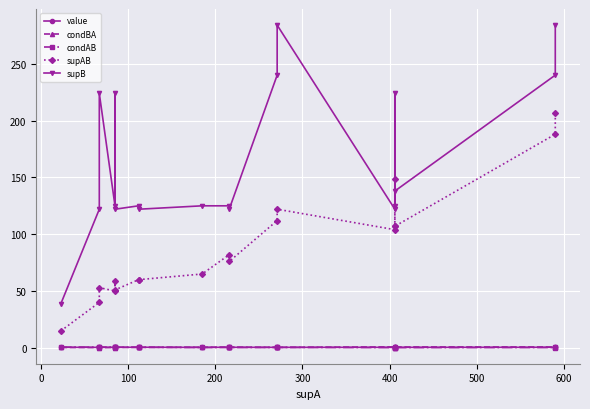

True or false: value and supB intersect in this chart.

False